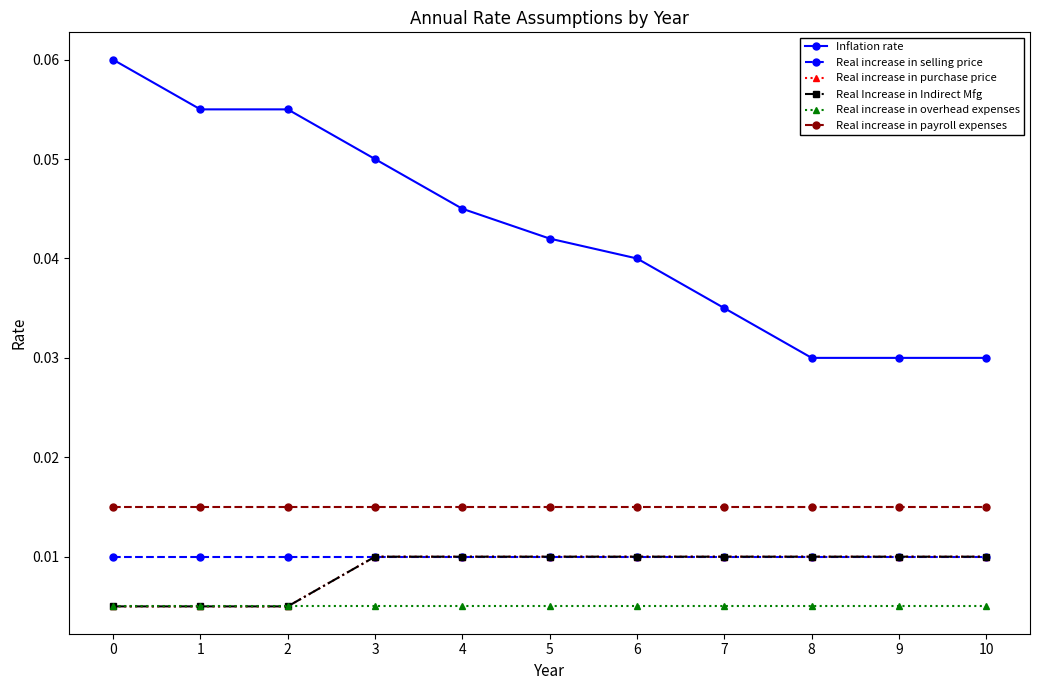

List the labels in order of Real Increase in Indirect Mfg value, smallest first.

0, 1, 2, 3, 4, 5, 6, 7, 8, 9, 10